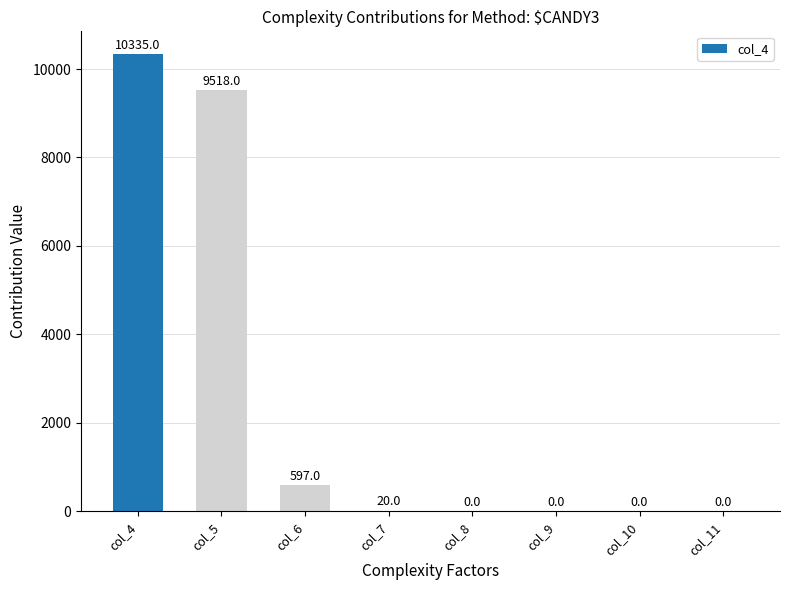

At which category does the chart reach its peak across all series?

col_4